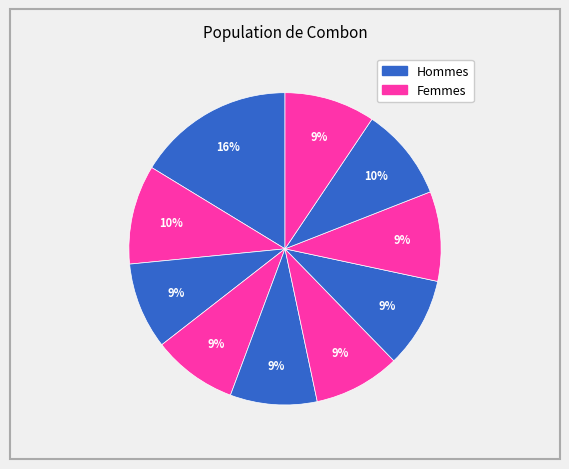

Is there any slice that represents more than half of the pie?

No